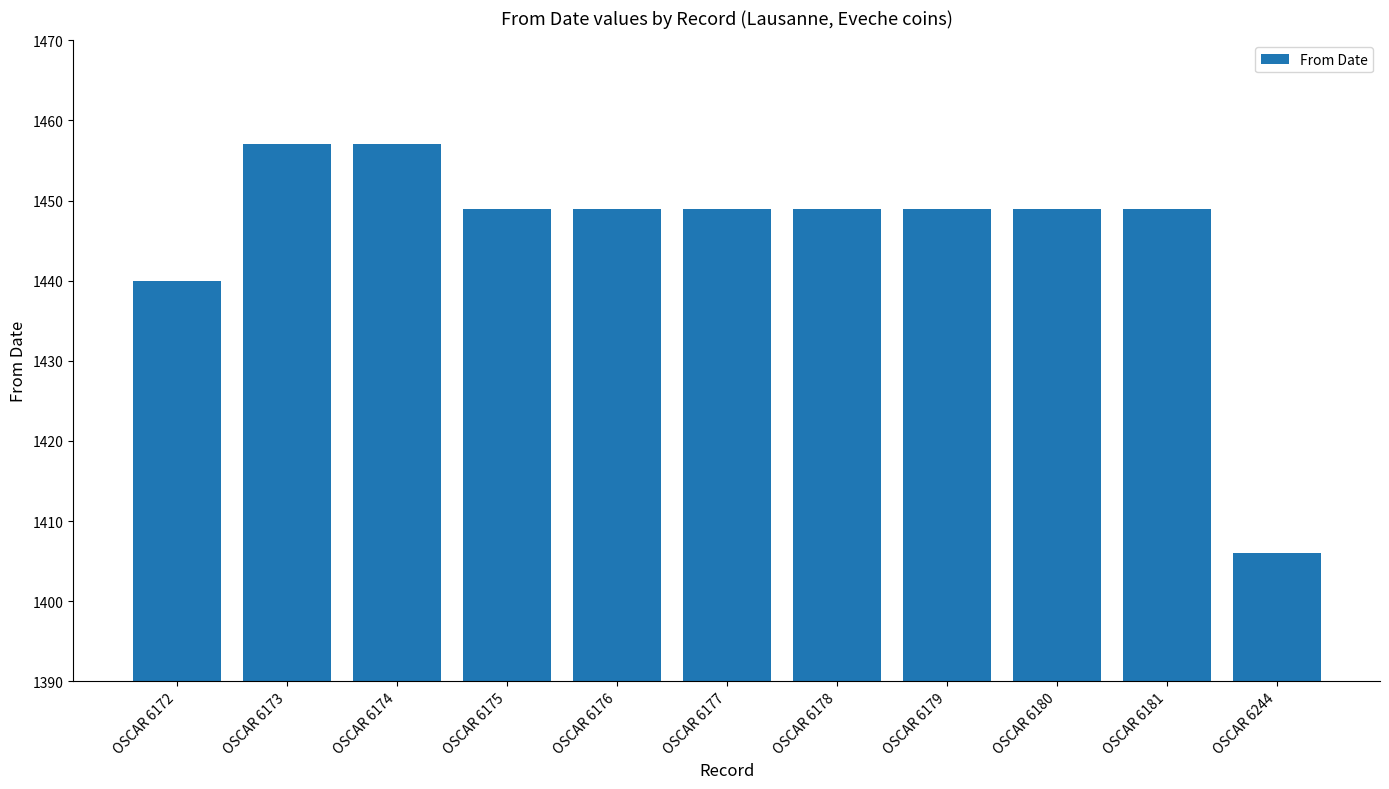

True or false: the data shows 1935 at OSCAR 6179.

False